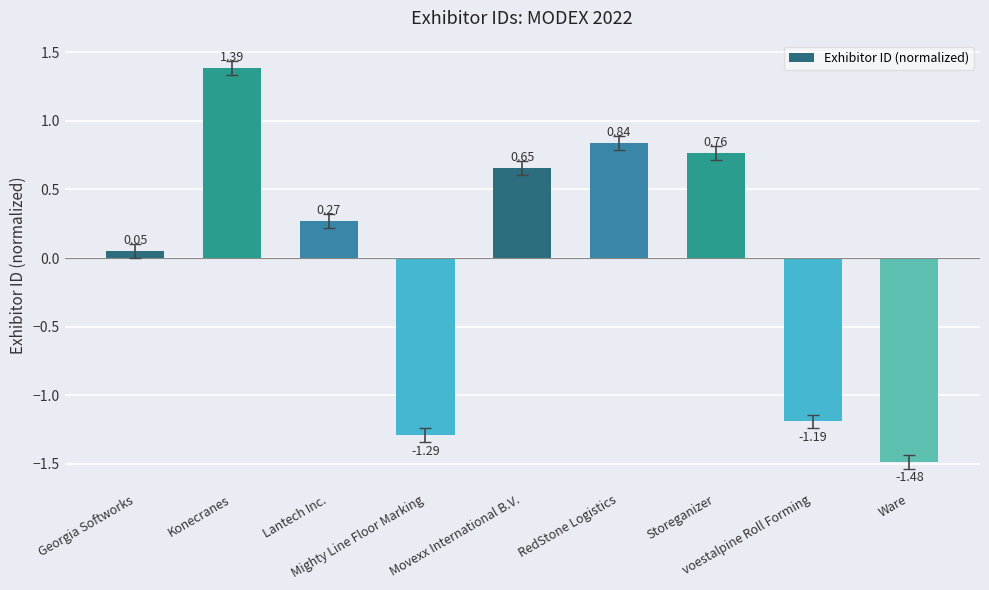

The chart shows a value of -2.3 at Mighty Line Floor Marking. True or false?

False